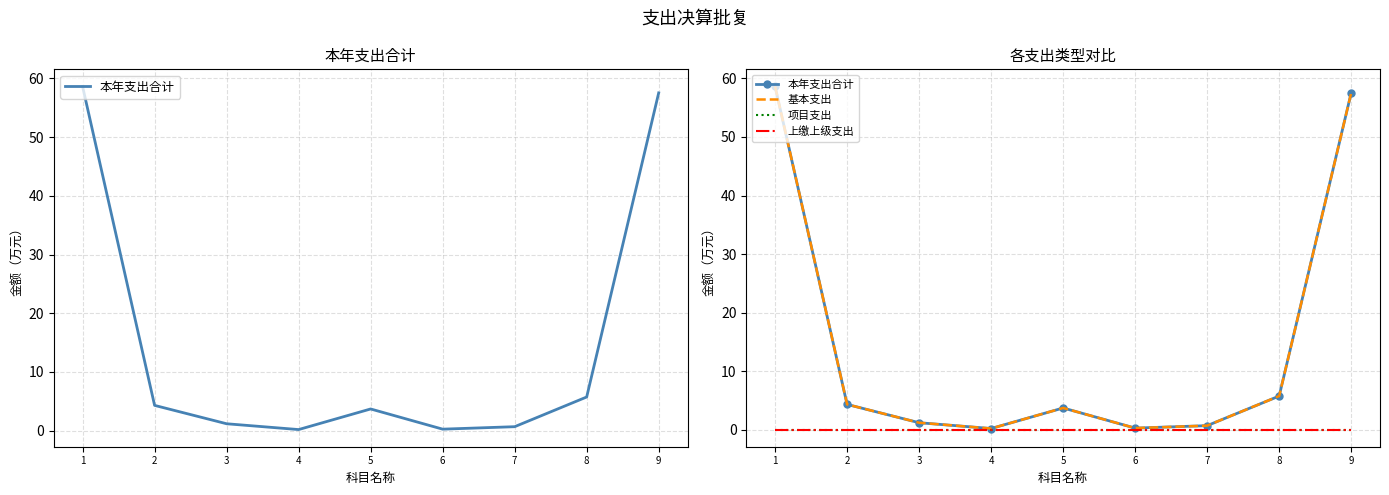

What are all the series names shown in the legend?

本年支出合计, 基本支出, 项目支出, 上缴上级支出